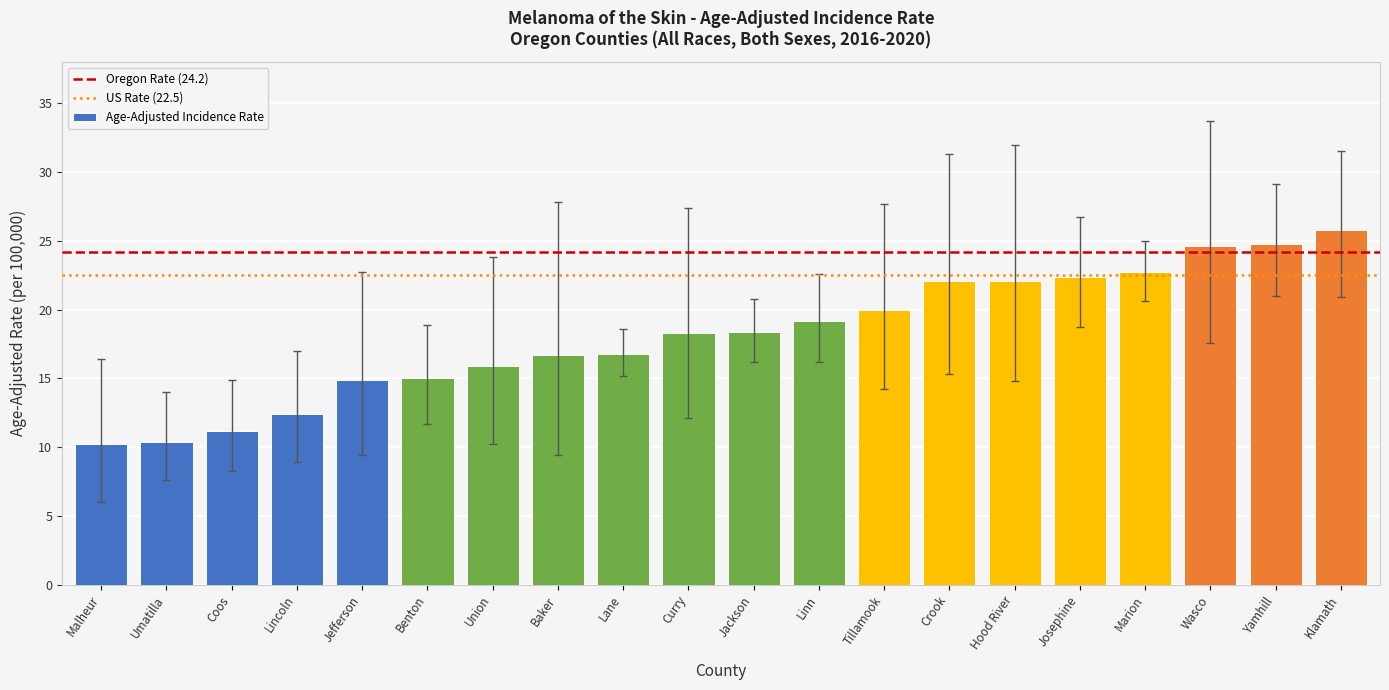

How many categories are shown in the chart?

20